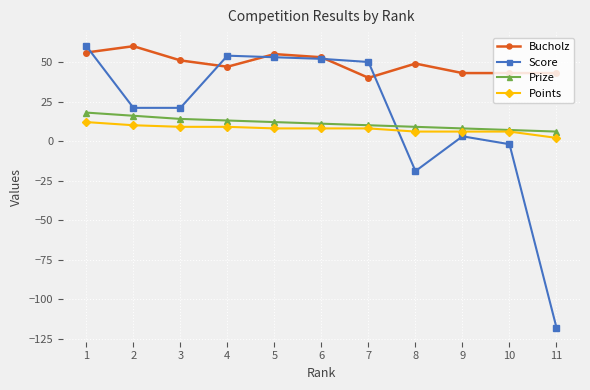

What is the minimum value shown in the chart?

-118